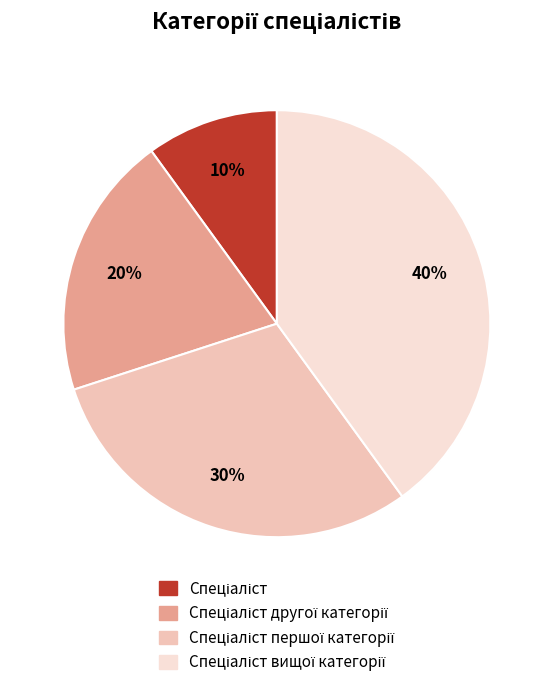

Does any single category account for the majority?

No